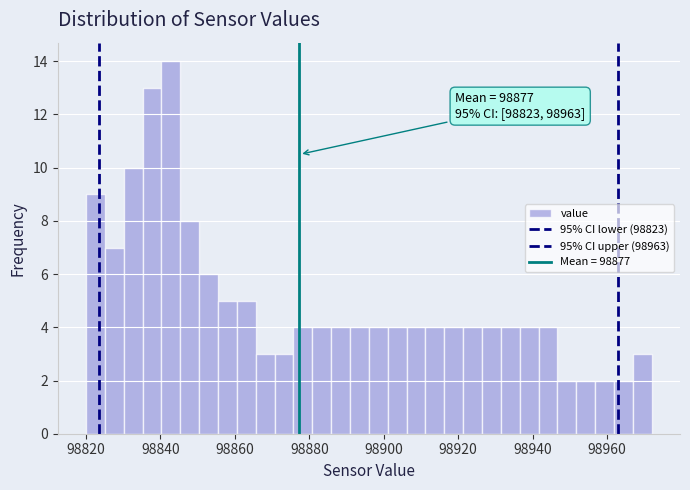

Read against the x-axis, roughly where is the centre of the tallest bar?

98842